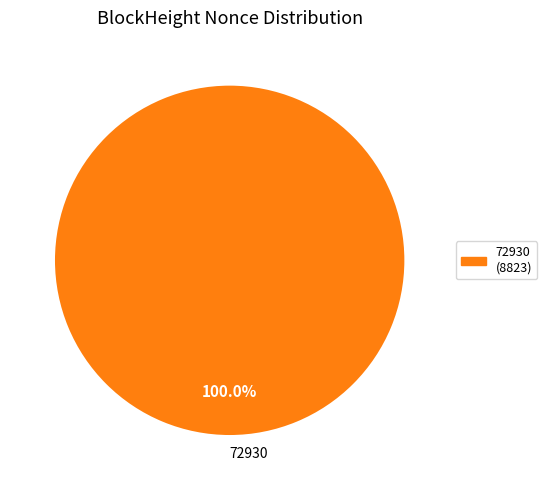

Rank the categories by value from lowest to highest.

72930